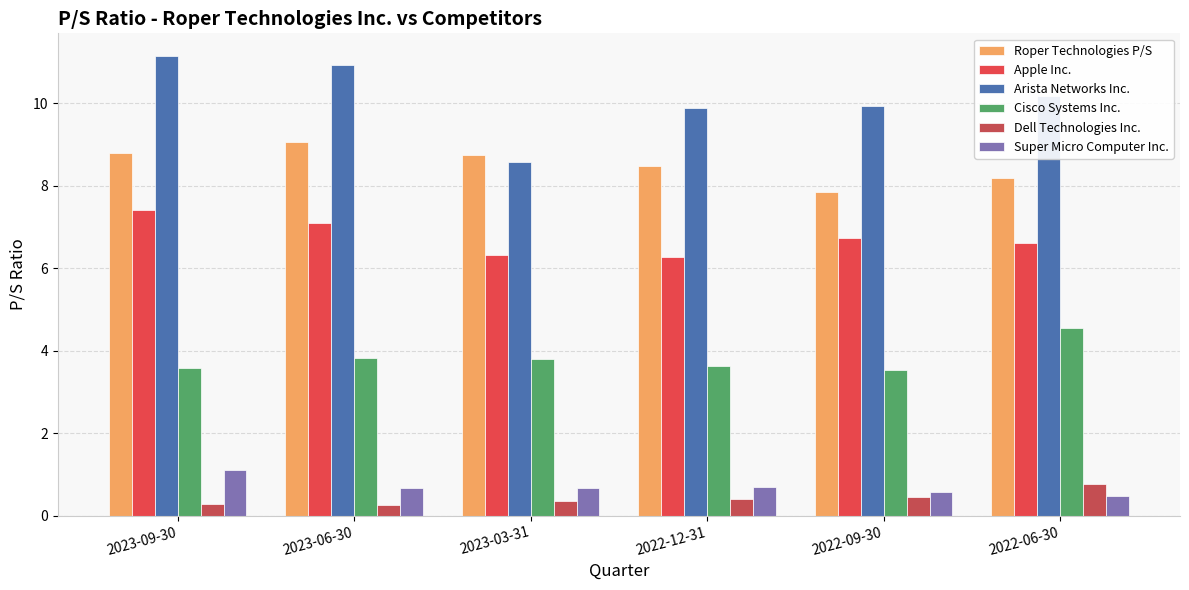

What is the difference between the maximum and minimum values in the Apple Inc. series?

1.1